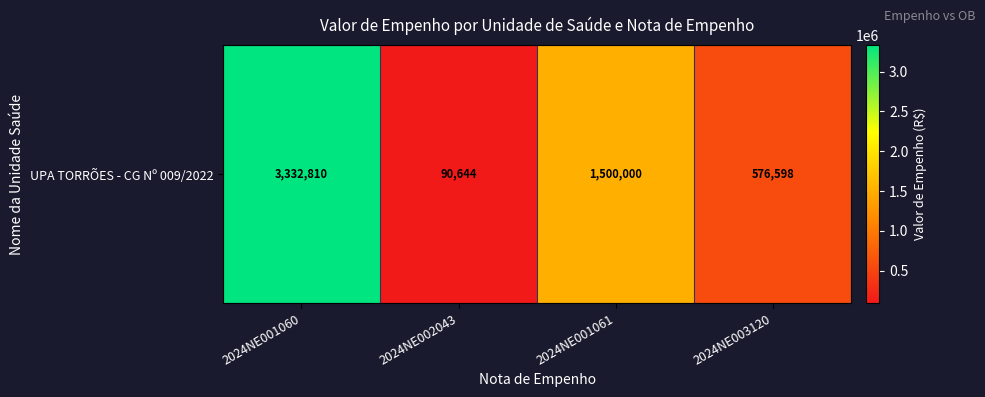

At which category does the chart reach its minimum across all series?

2024NE002043